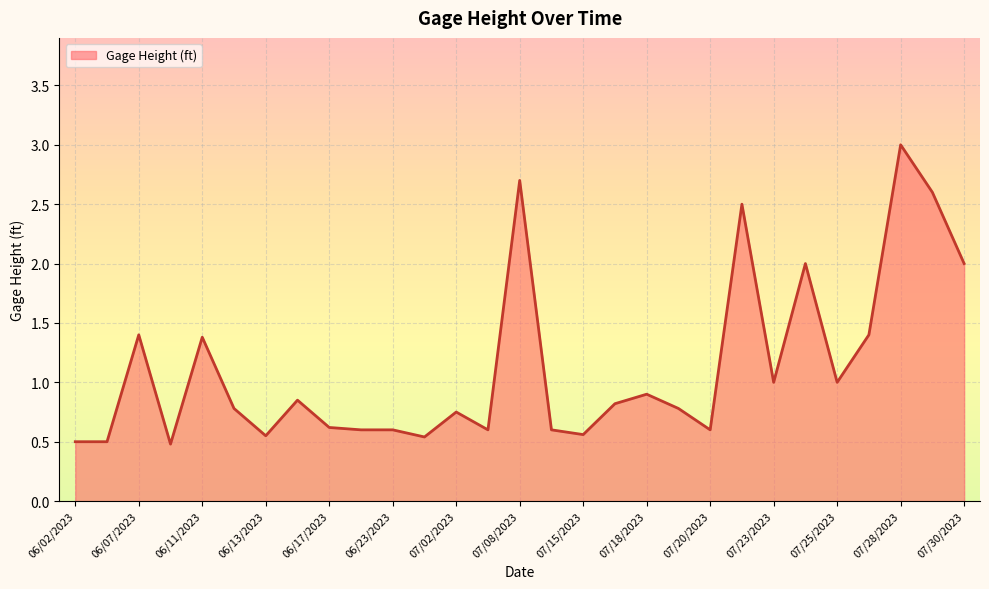

Does the chart display data point markers on the line(s)?

No